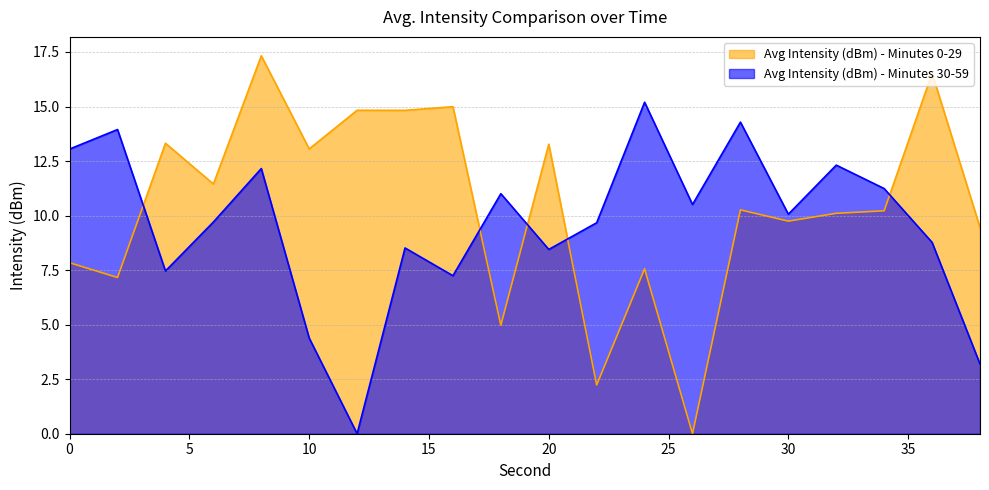

Rank the series by their average value, from highest to lowest.

Avg Intensity (dBm) - Minutes 0-29, Avg Intensity (dBm) - Minutes 30-59